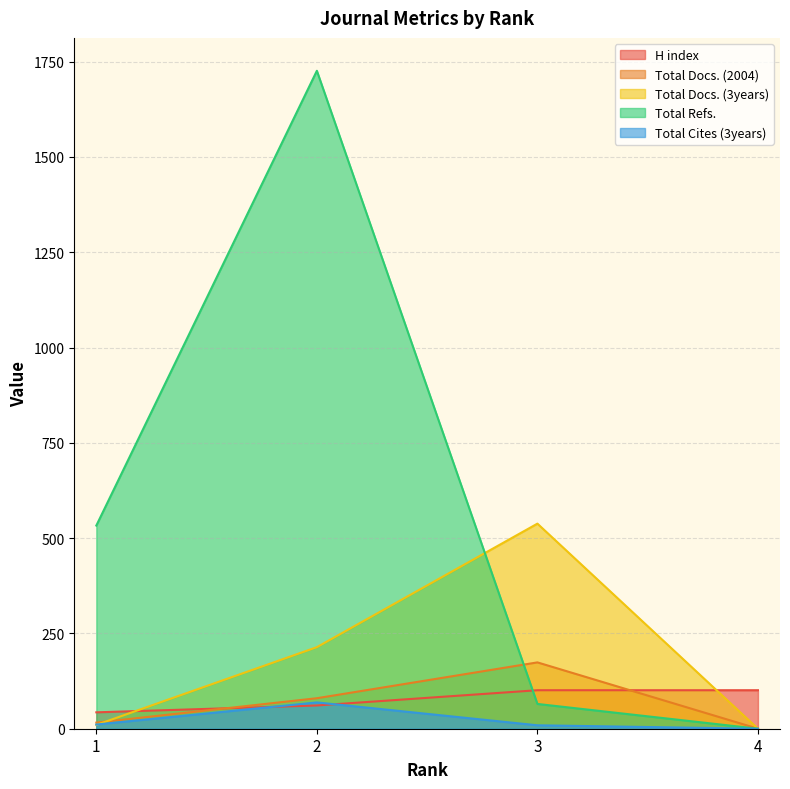

How many times do Total Cites (3years) and Total Docs. (3years) cross each other?

1